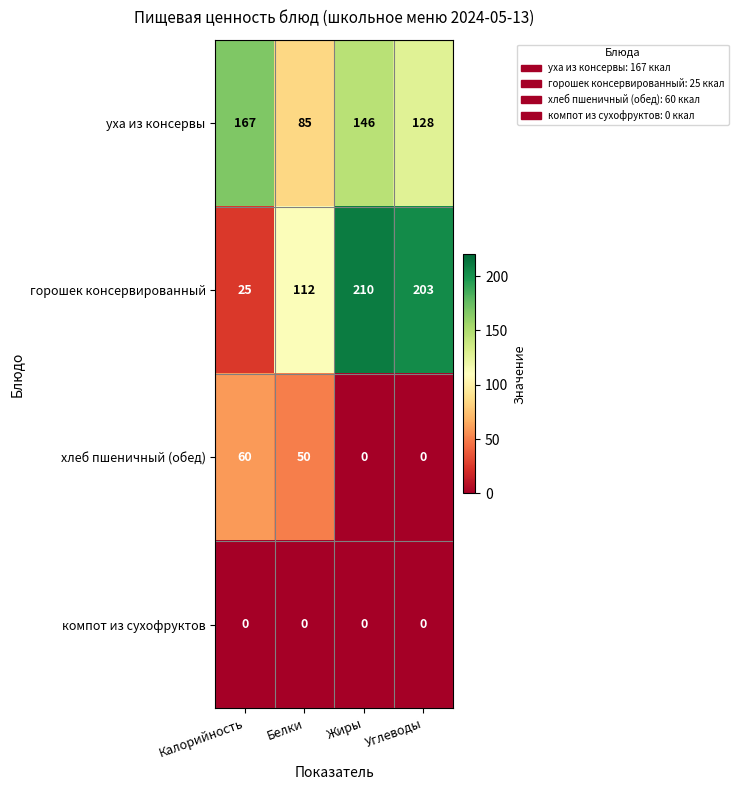

Is it true that компот из сухофруктов equals 0 at Калорийность?

True